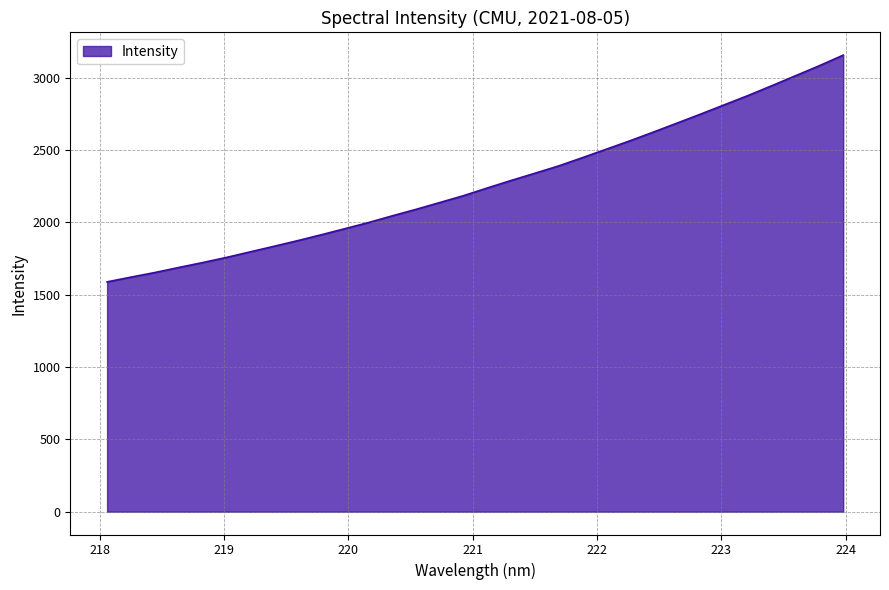

What is the difference between the second highest and minimum values?

1494.6